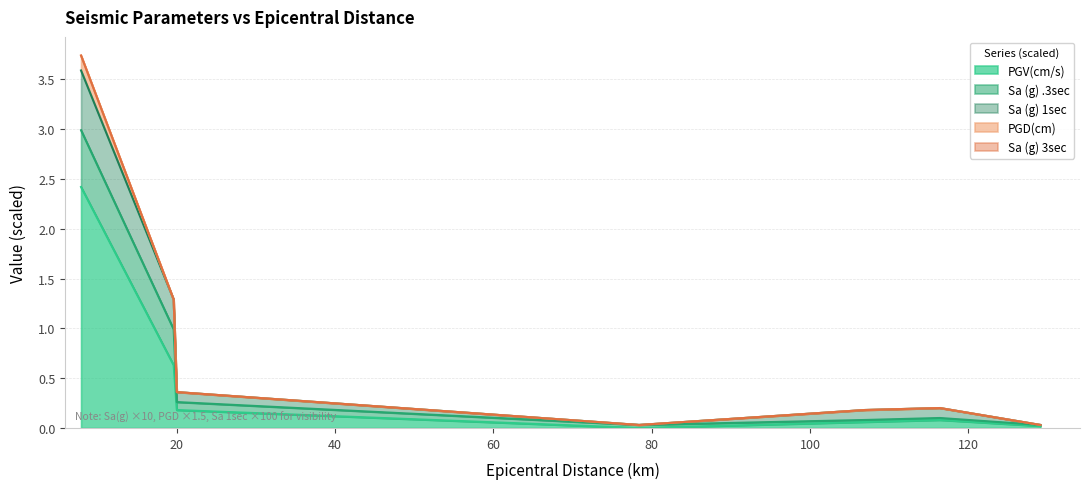

Does the chart display data point markers on the line(s)?

No